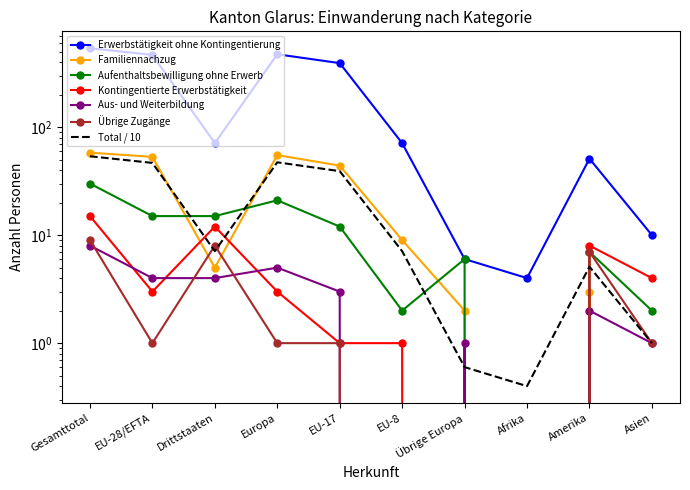

What is the difference between the second highest and second lowest values in the Übrige Zugänge series?

8